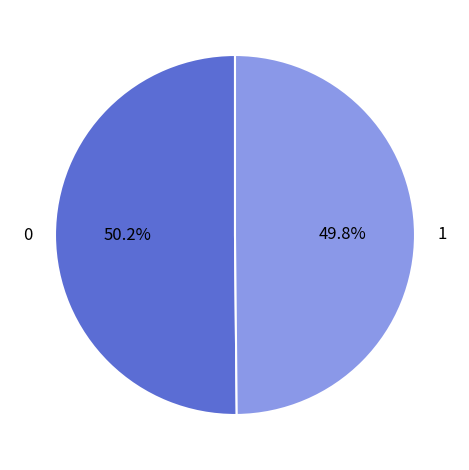

Does any single category account for the majority?

Yes